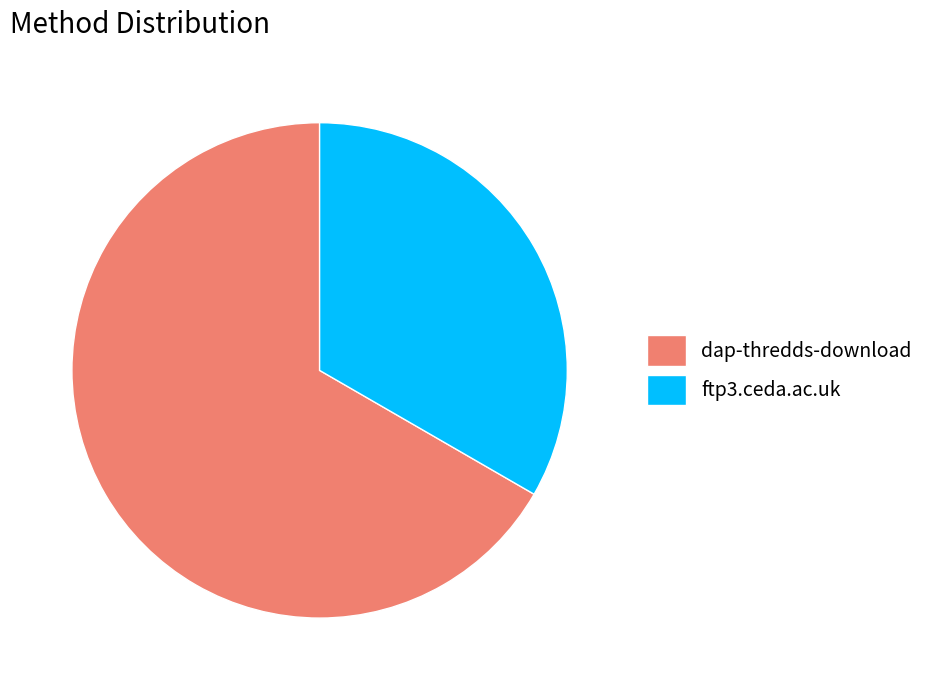

Rank the categories by value from highest to lowest.

dap-thredds-download, ftp3.ceda.ac.uk